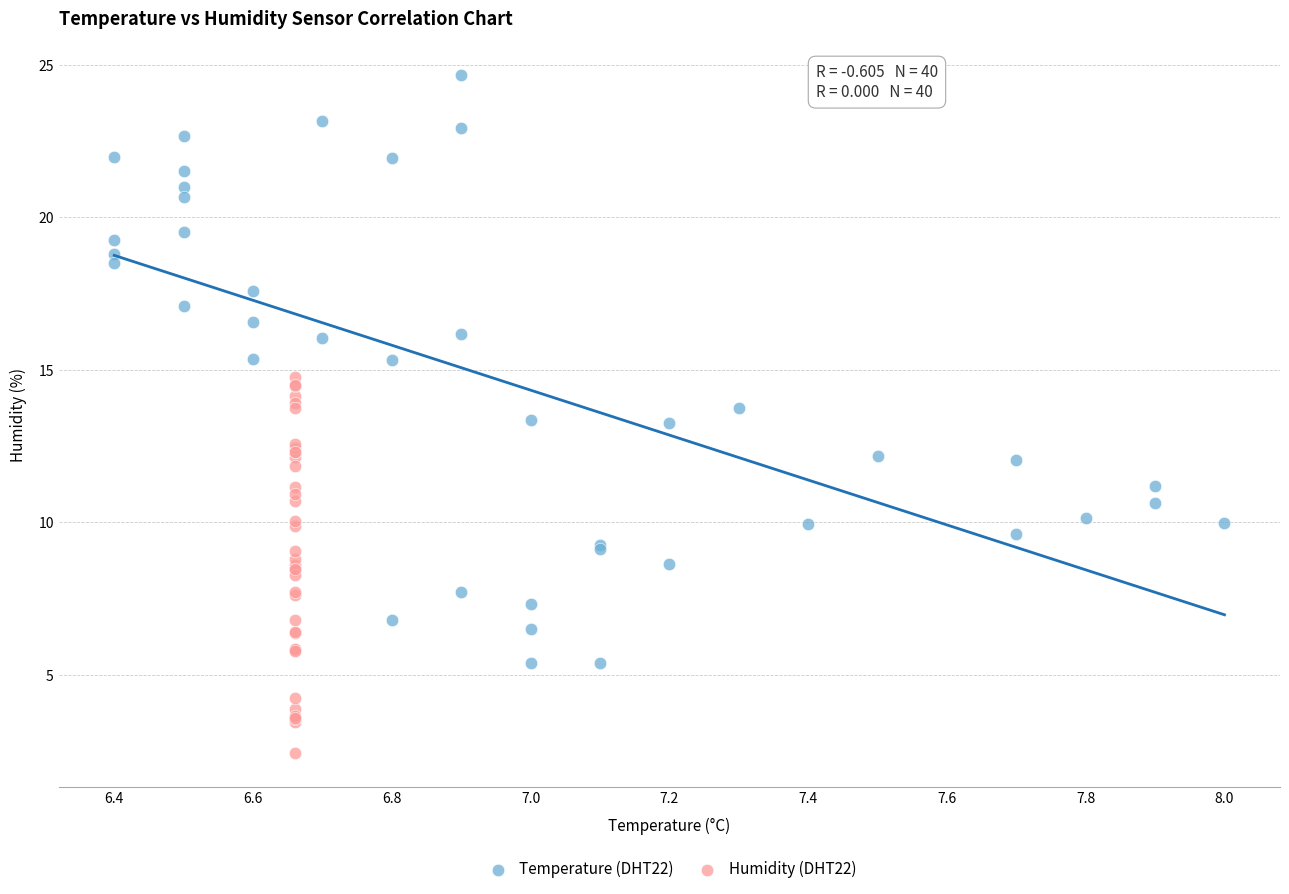

Which series contains the highest Y value?

Temperature (DHT22)